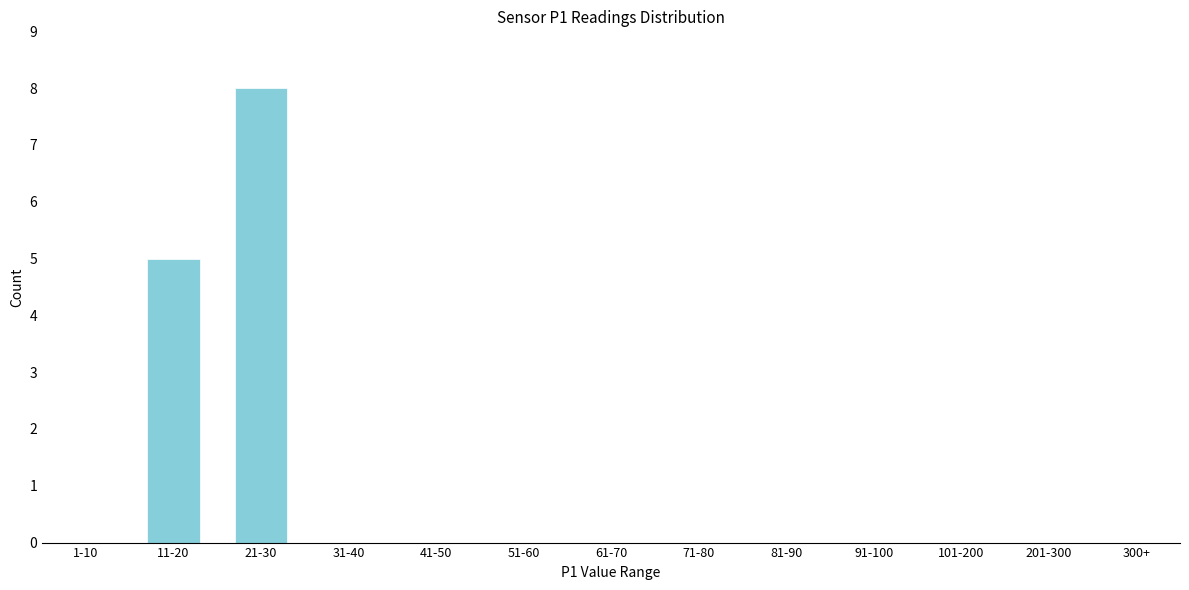

Reading left to right, transcribe all the data shown in this chart.

1-10=0	11-20=5	21-30=8	31-40=0	41-50=0	51-60=0	61-70=0	71-80=0	81-90=0	91-100=0	101-200=0	201-300=0	300+=0